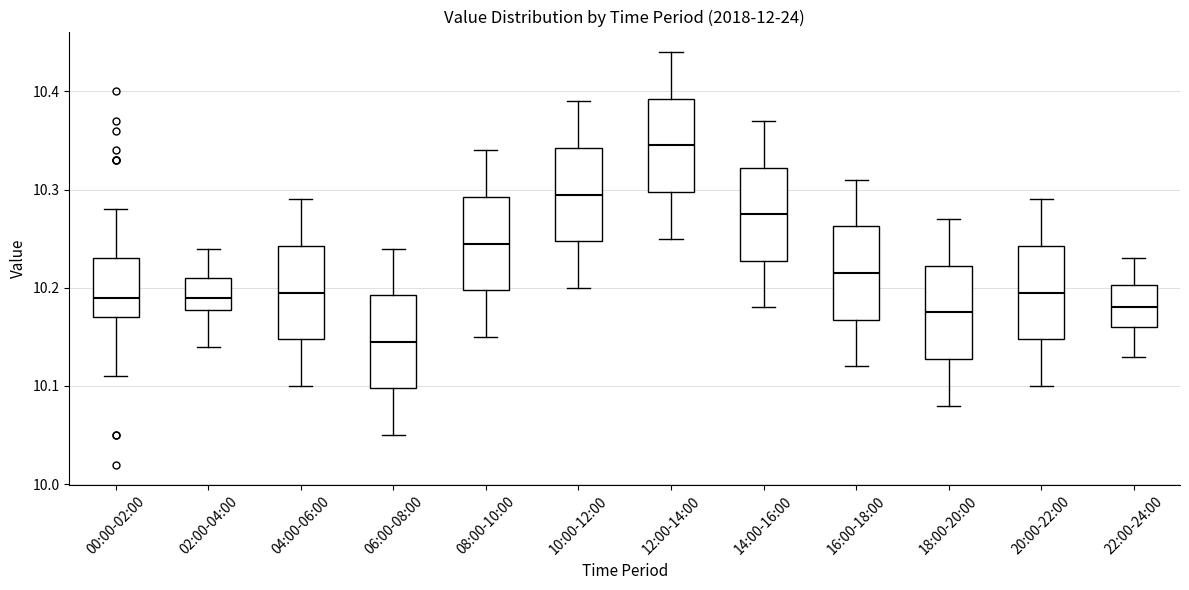

Which box has the lowest median line?

06:00-08:00